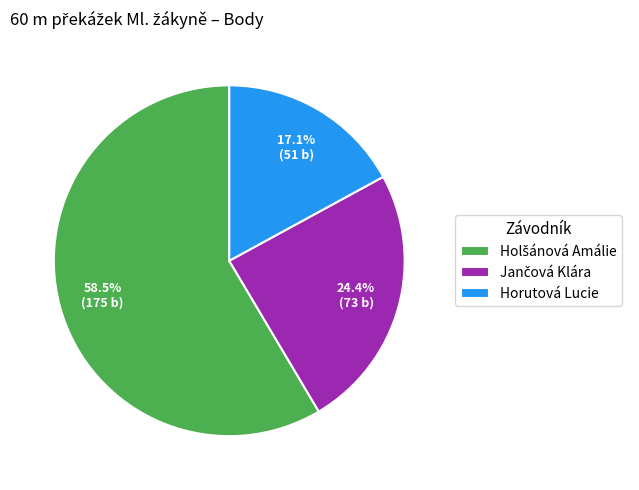

Is Horutová Lucie the majority of the pie?

No